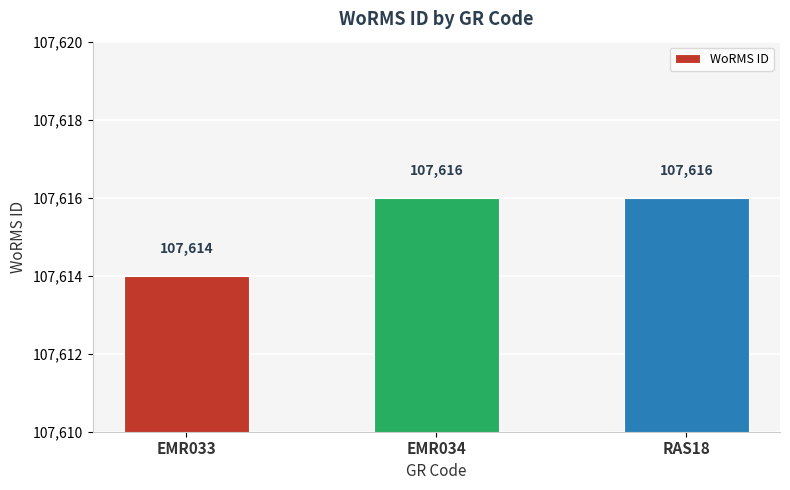

What is the label of the 3rd bar from the right?

EMR033